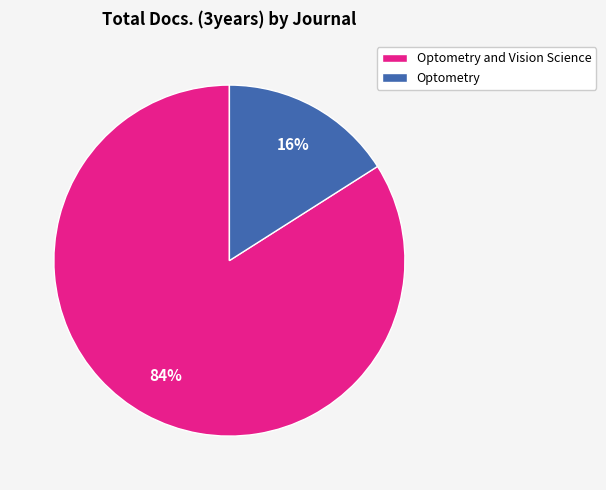

Rank the categories by value from highest to lowest.

Optometry and Vision Science, Optometry